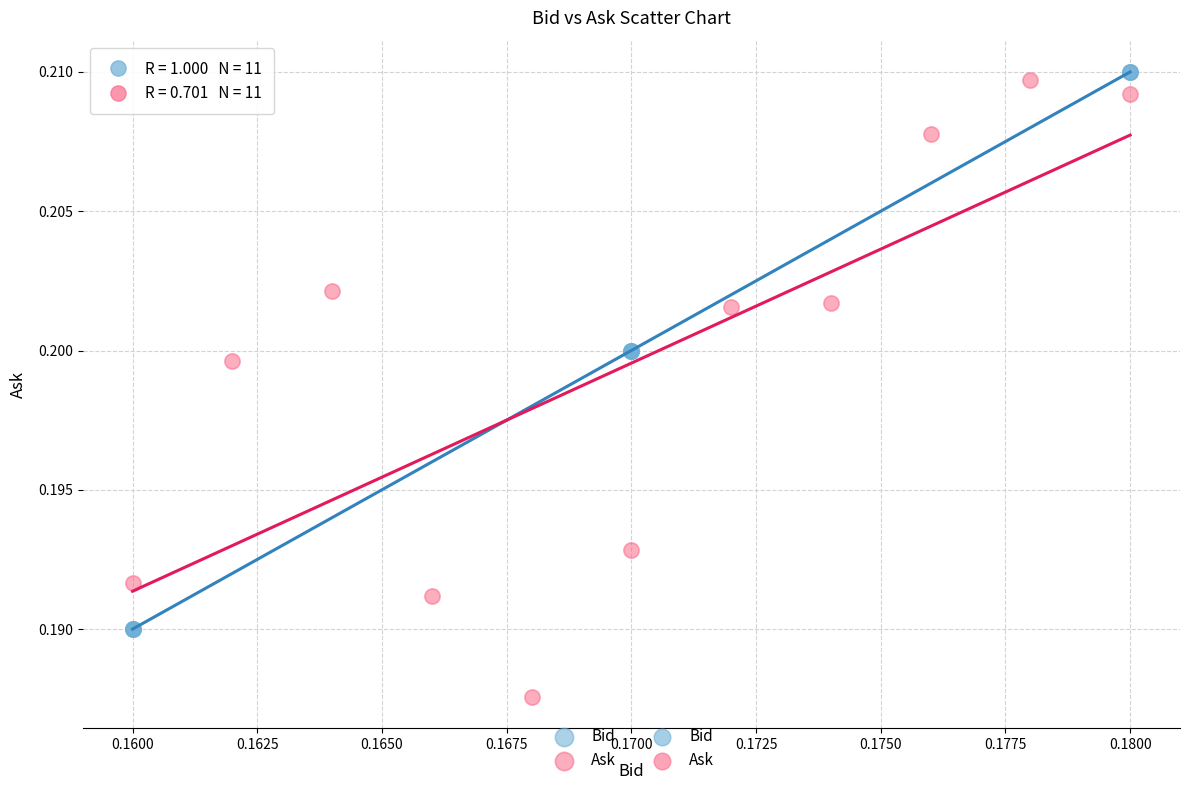

Which series has the widest spread of Y values?

Ask